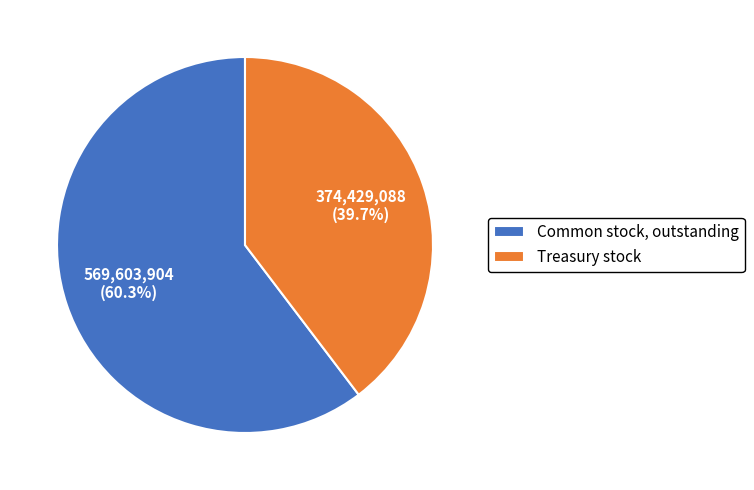

Which slice represents more than half of the pie?

Common stock, outstanding